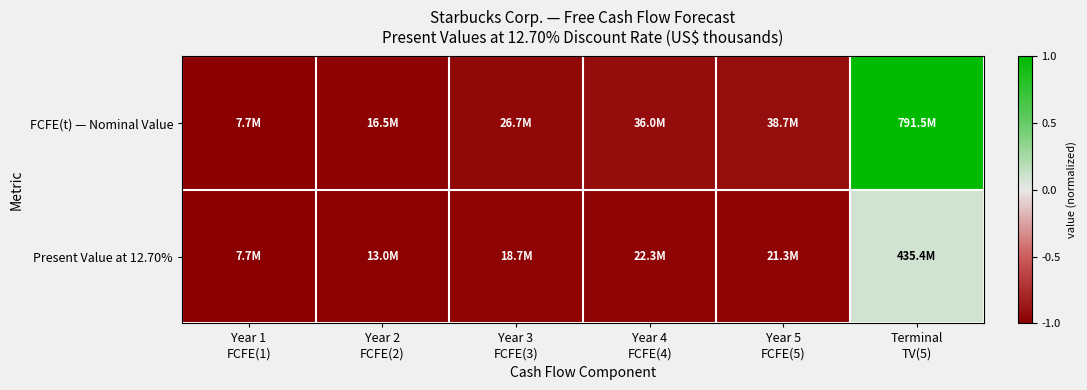

At which category does the chart reach its peak across all series?

Terminal
TV(5)